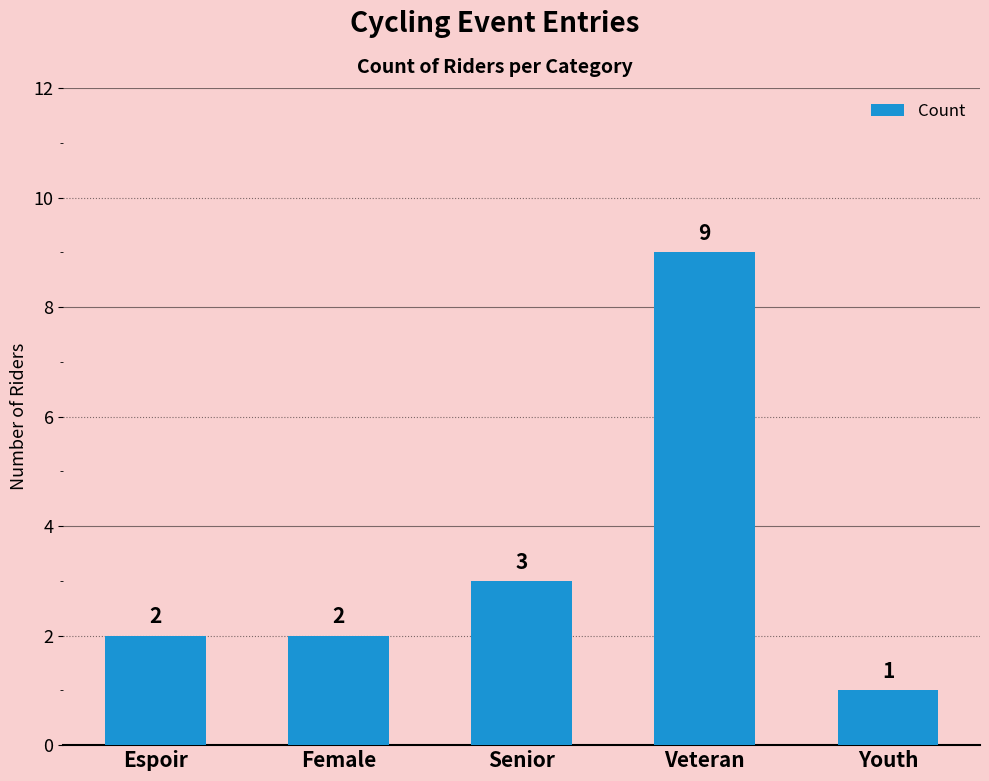

What is the label of the 3rd bar from the right?

Senior